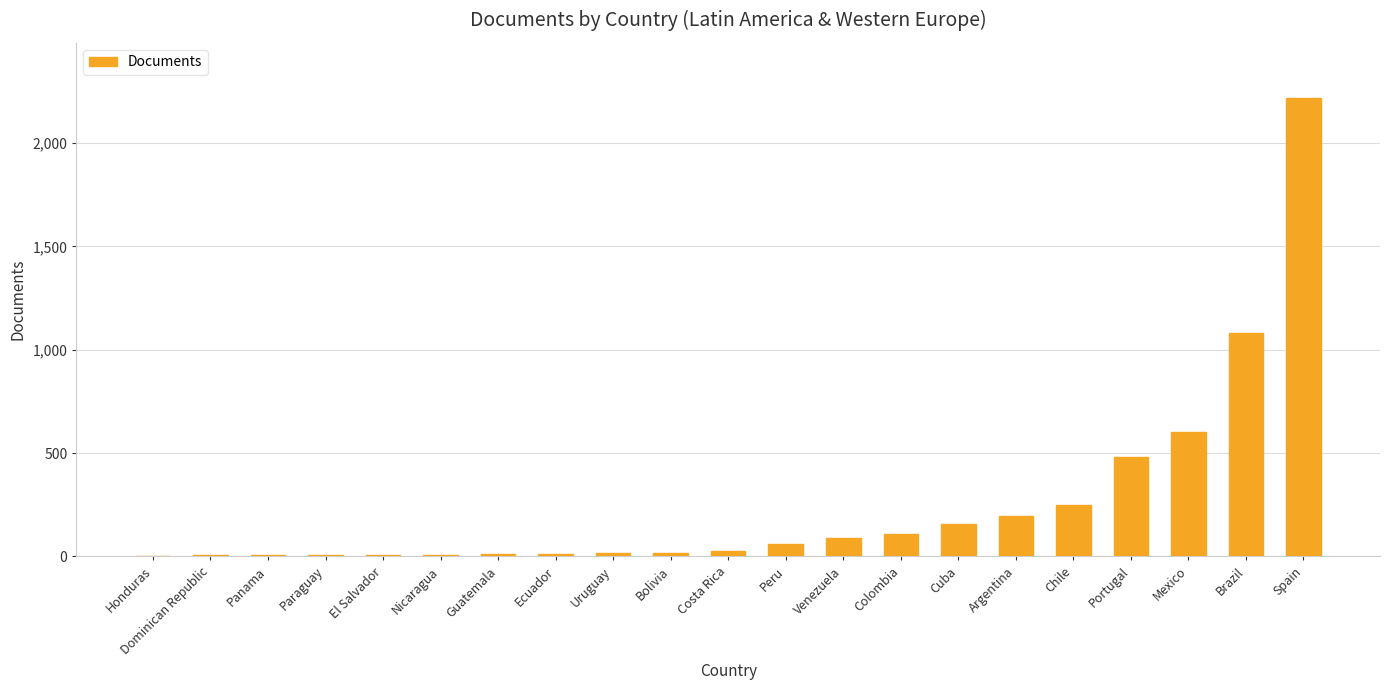

Count the number of data series in this chart.

1